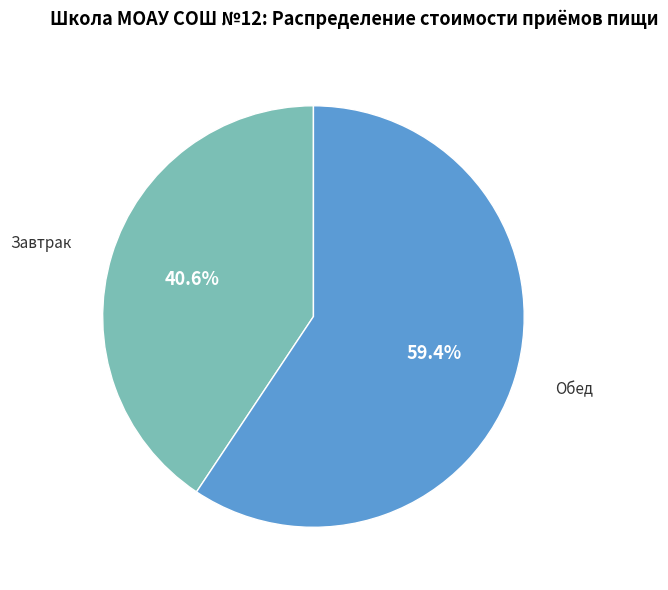

Is there a majority slice in this chart?

Yes